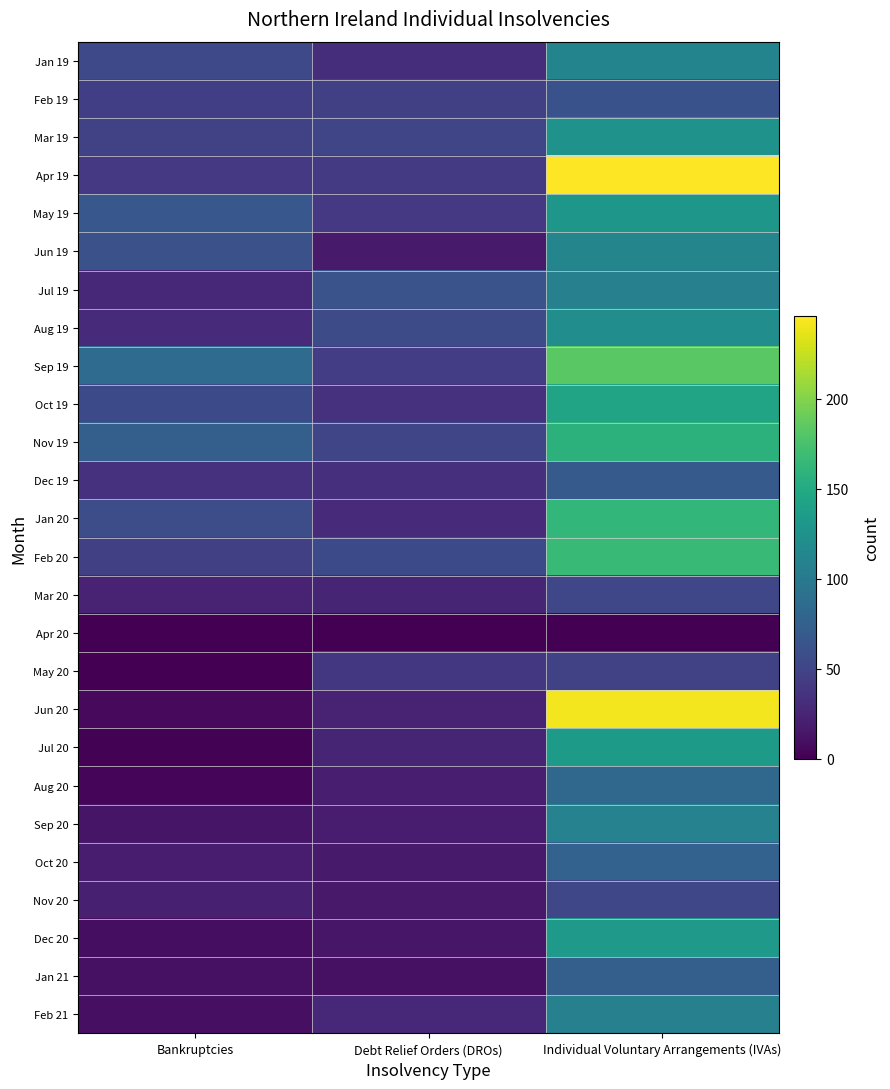

Reading left to right, extract all data points from this chart.

Jan 19: Bankruptcies=54	Debt Relief Orders (DROs)=32	Individual Voluntary Arrangements (IVAs)=111
Feb 19: Bankruptcies=46	Debt Relief Orders (DROs)=47	Individual Voluntary Arrangements (IVAs)=62
Mar 19: Bankruptcies=49	Debt Relief Orders (DROs)=51	Individual Voluntary Arrangements (IVAs)=126
Apr 19: Bankruptcies=41	Debt Relief Orders (DROs)=42	Individual Voluntary Arrangements (IVAs)=246
May 19: Bankruptcies=67	Debt Relief Orders (DROs)=41	Individual Voluntary Arrangements (IVAs)=130
Jun 19: Bankruptcies=61	Debt Relief Orders (DROs)=18	Individual Voluntary Arrangements (IVAs)=112
Jul 19: Bankruptcies=28	Debt Relief Orders (DROs)=63	Individual Voluntary Arrangements (IVAs)=107
Aug 19: Bankruptcies=29	Debt Relief Orders (DROs)=56	Individual Voluntary Arrangements (IVAs)=121
Sep 19: Bankruptcies=86	Debt Relief Orders (DROs)=45	Individual Voluntary Arrangements (IVAs)=183
Oct 19: Bankruptcies=55	Debt Relief Orders (DROs)=35	Individual Voluntary Arrangements (IVAs)=144
Nov 19: Bankruptcies=74	Debt Relief Orders (DROs)=51	Individual Voluntary Arrangements (IVAs)=158
Dec 19: Bankruptcies=35	Debt Relief Orders (DROs)=34	Individual Voluntary Arrangements (IVAs)=70
Jan 20: Bankruptcies=58	Debt Relief Orders (DROs)=29	Individual Voluntary Arrangements (IVAs)=163
Feb 20: Bankruptcies=47	Debt Relief Orders (DROs)=55	Individual Voluntary Arrangements (IVAs)=167
Mar 20: Bankruptcies=24	Debt Relief Orders (DROs)=25	Individual Voluntary Arrangements (IVAs)=52
Apr 20: Bankruptcies=0	Debt Relief Orders (DROs)=0	Individual Voluntary Arrangements (IVAs)=0
May 20: Bankruptcies=0	Debt Relief Orders (DROs)=40	Individual Voluntary Arrangements (IVAs)=48
Jun 20: Bankruptcies=6	Debt Relief Orders (DROs)=24	Individual Voluntary Arrangements (IVAs)=242
Jul 20: Bankruptcies=1	Debt Relief Orders (DROs)=25	Individual Voluntary Arrangements (IVAs)=134
Aug 20: Bankruptcies=4	Debt Relief Orders (DROs)=21	Individual Voluntary Arrangements (IVAs)=82
Sep 20: Bankruptcies=14	Debt Relief Orders (DROs)=20	Individual Voluntary Arrangements (IVAs)=109
Oct 20: Bankruptcies=19	Debt Relief Orders (DROs)=18	Individual Voluntary Arrangements (IVAs)=77
Nov 20: Bankruptcies=22	Debt Relief Orders (DROs)=17	Individual Voluntary Arrangements (IVAs)=52
Dec 20: Bankruptcies=9	Debt Relief Orders (DROs)=15	Individual Voluntary Arrangements (IVAs)=132
Jan 21: Bankruptcies=11	Debt Relief Orders (DROs)=11	Individual Voluntary Arrangements (IVAs)=74
Feb 21: Bankruptcies=10	Debt Relief Orders (DROs)=27	Individual Voluntary Arrangements (IVAs)=107